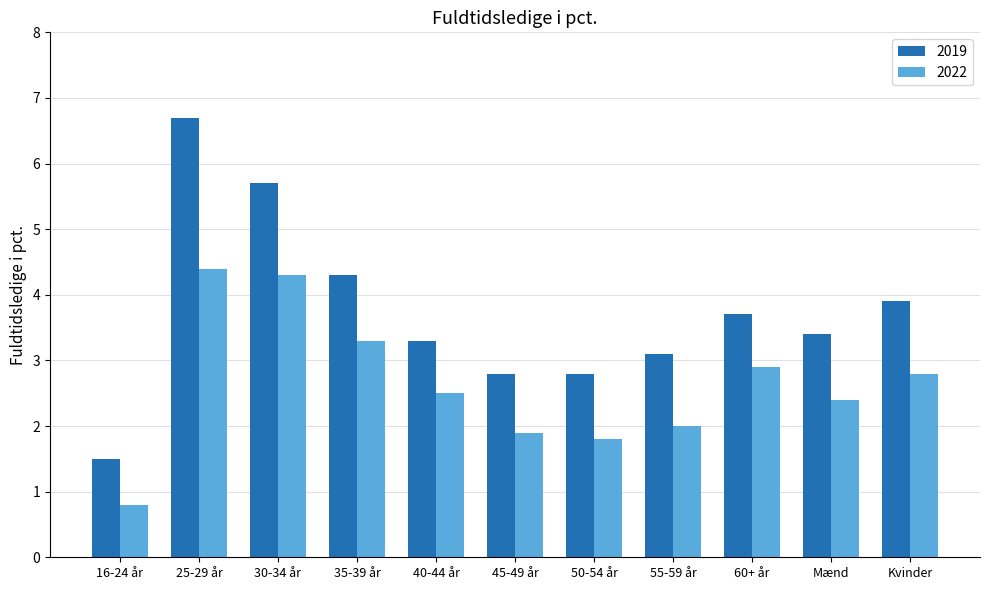

Which label corresponds to the smallest value in the chart?

16-24 år